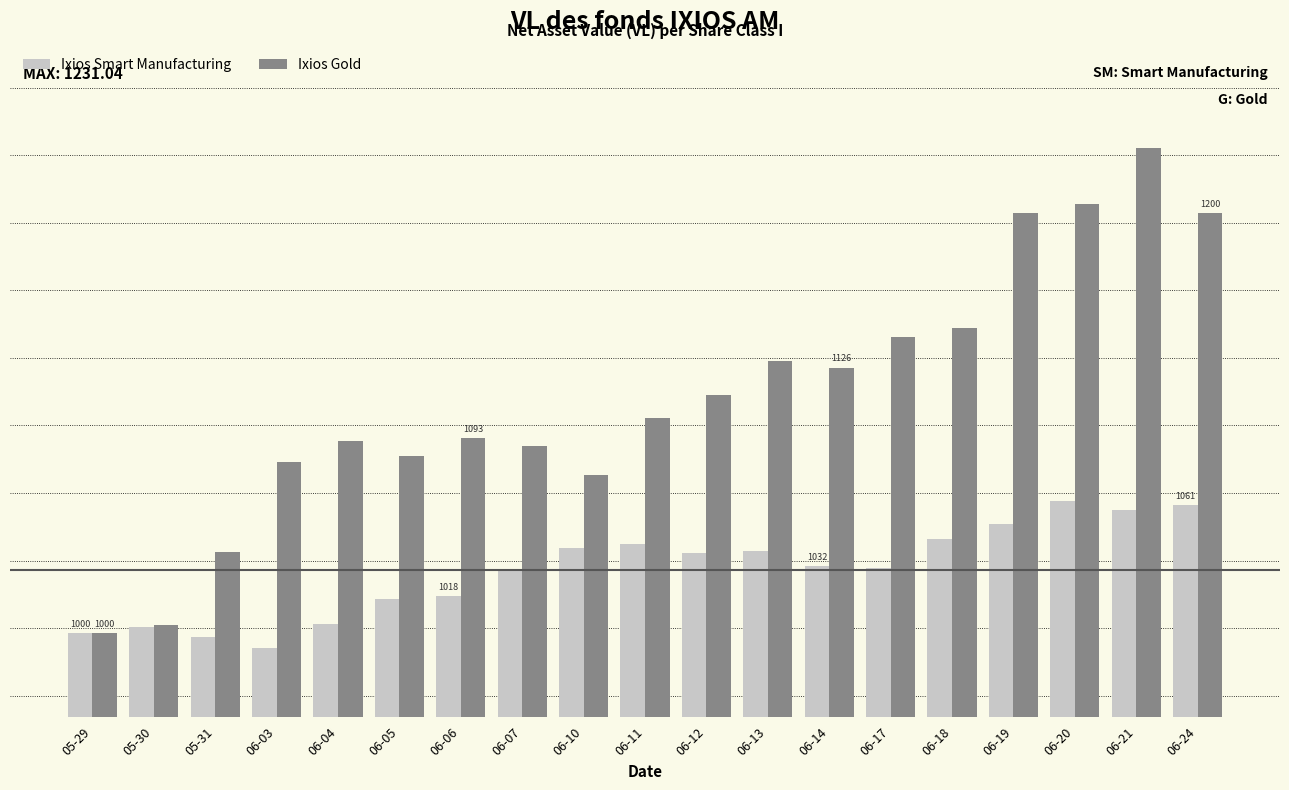

Does the chart contain stacked bars?

No